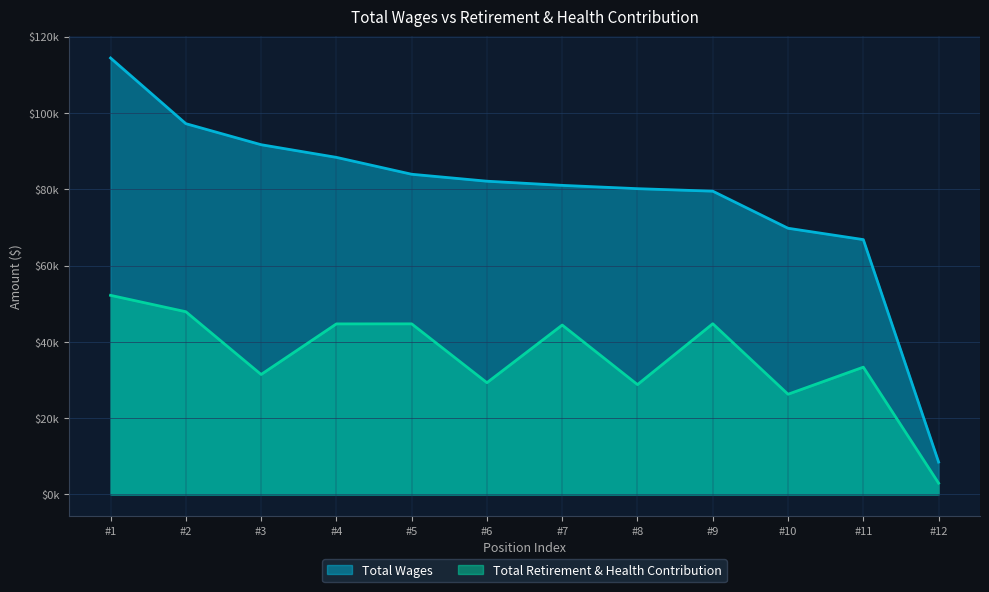

Is it true that Total Wages equals 36196 at #2?

False